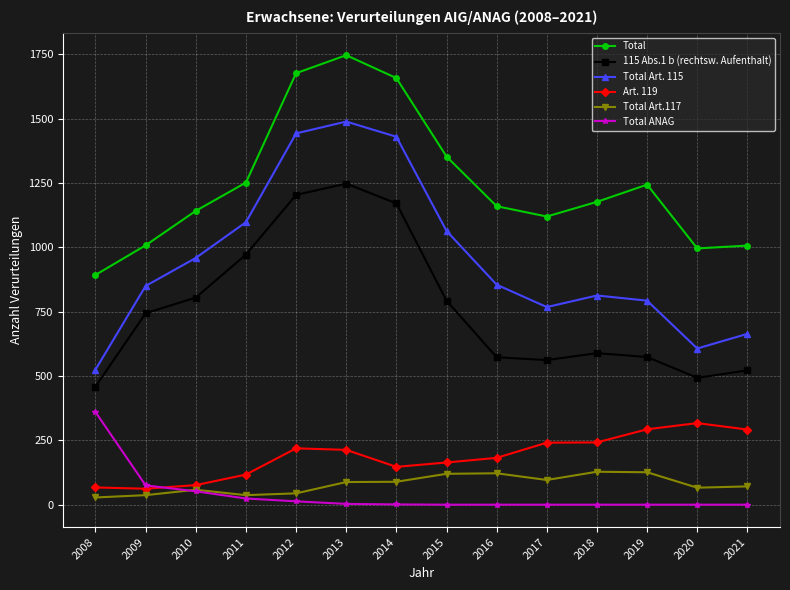

At which category does the chart reach its peak across all series?

2013